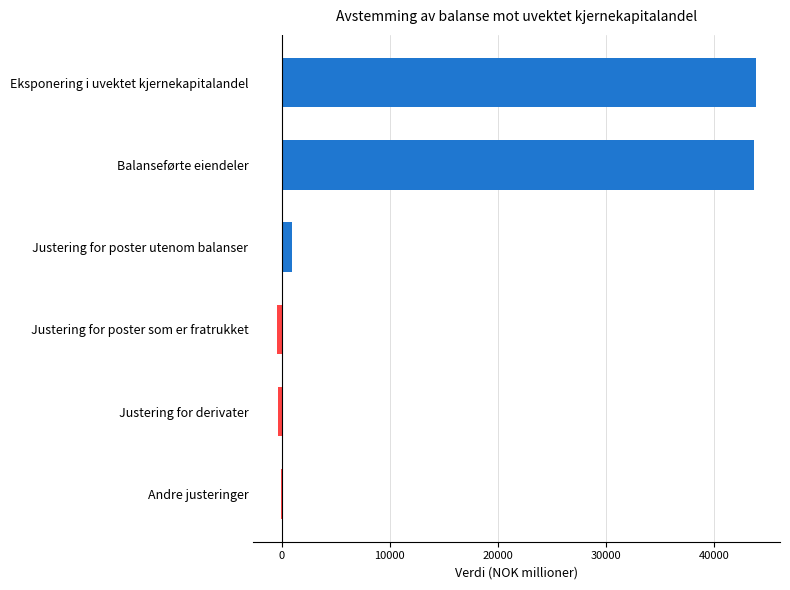

Which has a higher value, Justering for derivater or Balanseførte eiendeler?

Balanseførte eiendeler